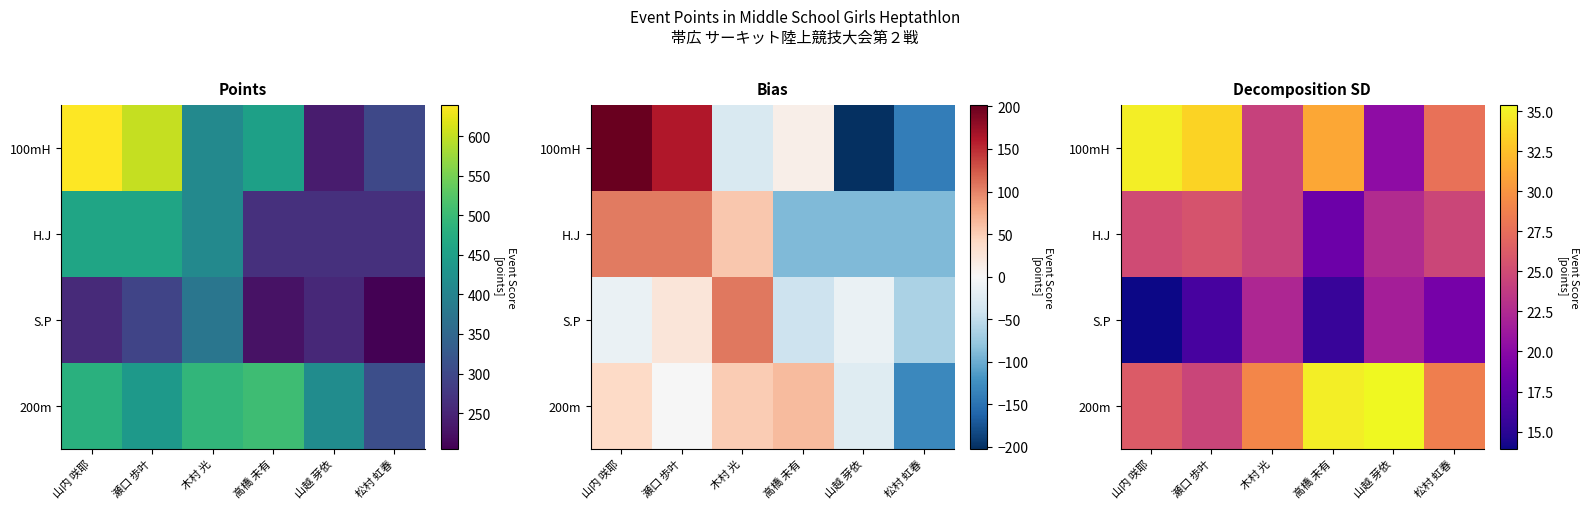

Which category has the lowest value in the 200m series?

瀬口 歩叶